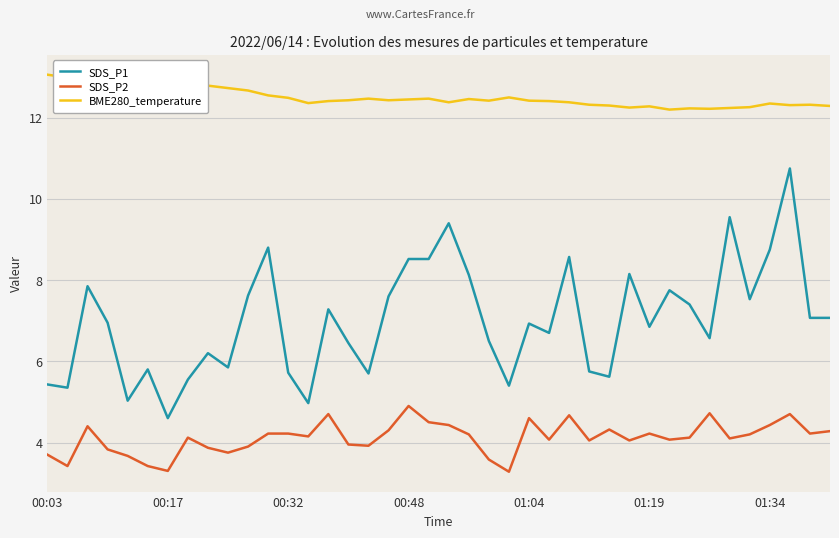

What are all the series names shown in the legend?

SDS_P1, SDS_P2, BME280_temperature